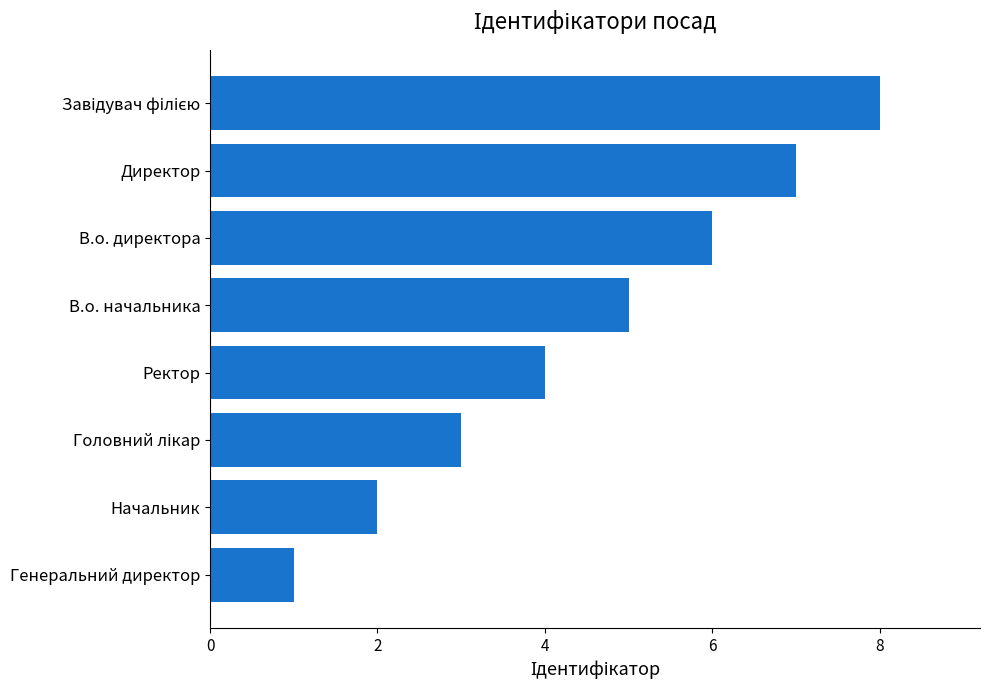

What is the change in value from Генеральний директор to В.о. начальника?

+4